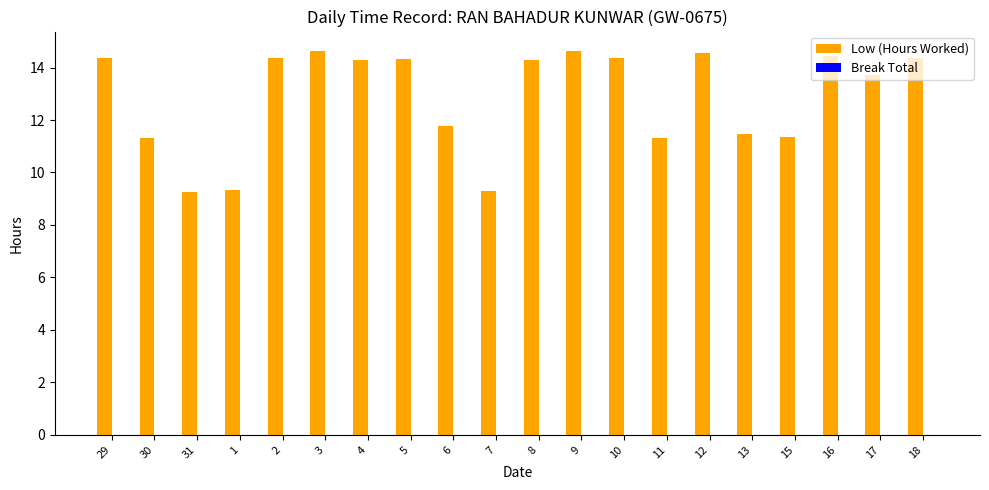

What is the label of the 9th bar from the left?

6